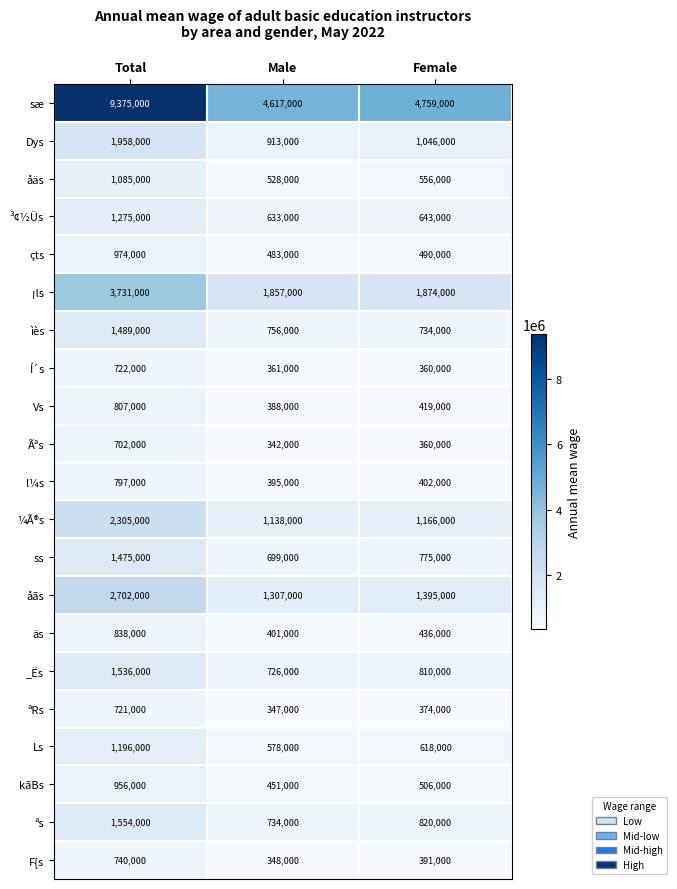

Which category has the highest value across all series?

Total